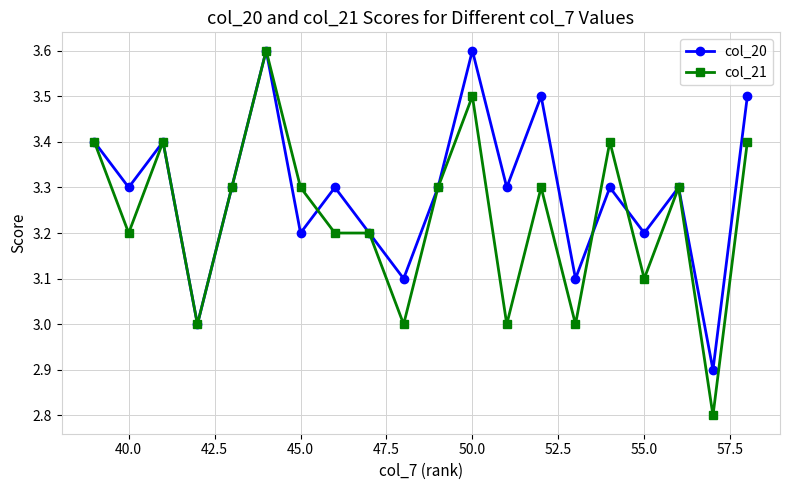

List the series in order of their overall mean, highest first.

col_20, col_21